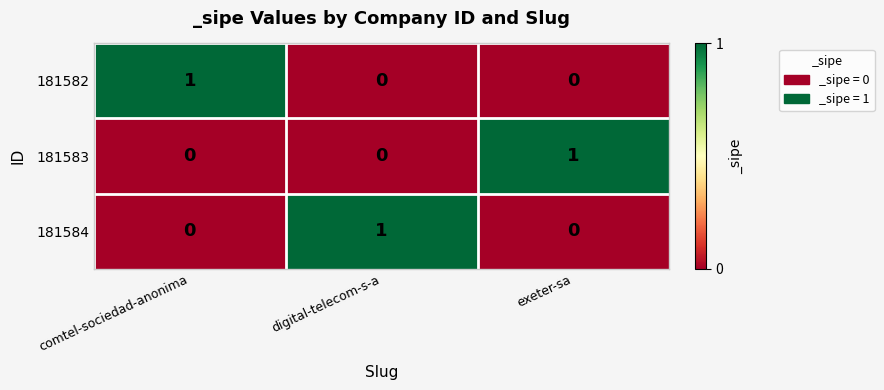

Is it true that 181584 equals 0 at comtel-sociedad-anonima?

True